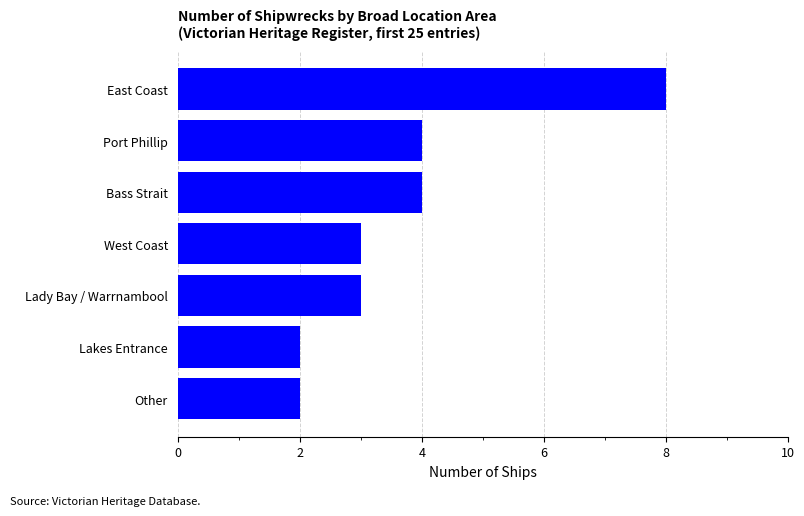

How many bars are there in total?

7